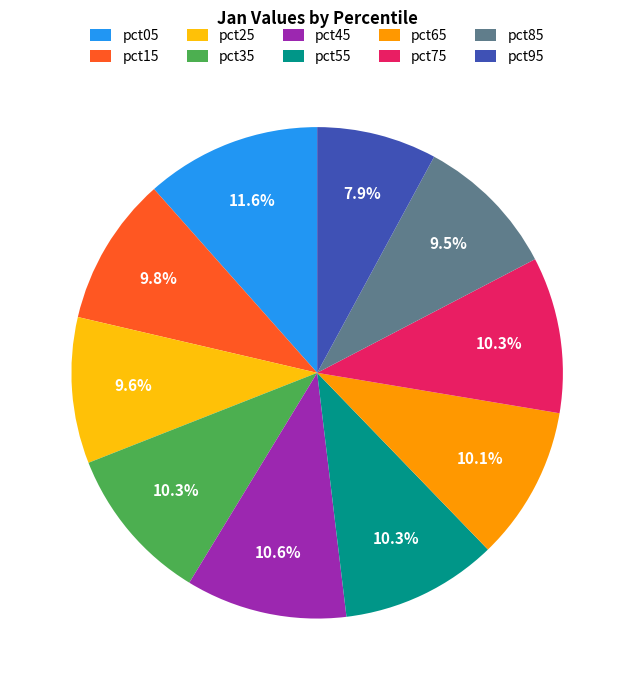

True or false: pct15 accounts for 1% of the total.

False